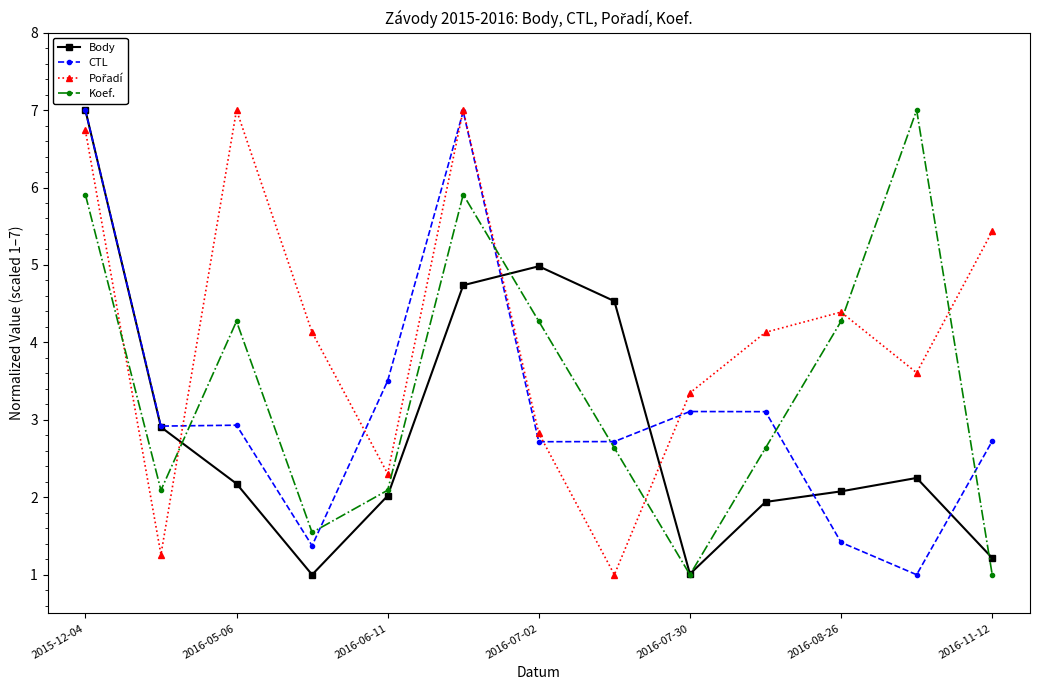

How many times do Koef. and CTL cross each other?

6